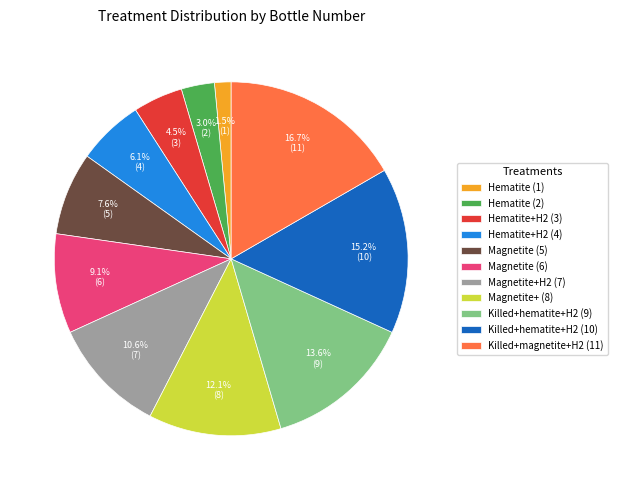

How many segments does this pie chart have?

11